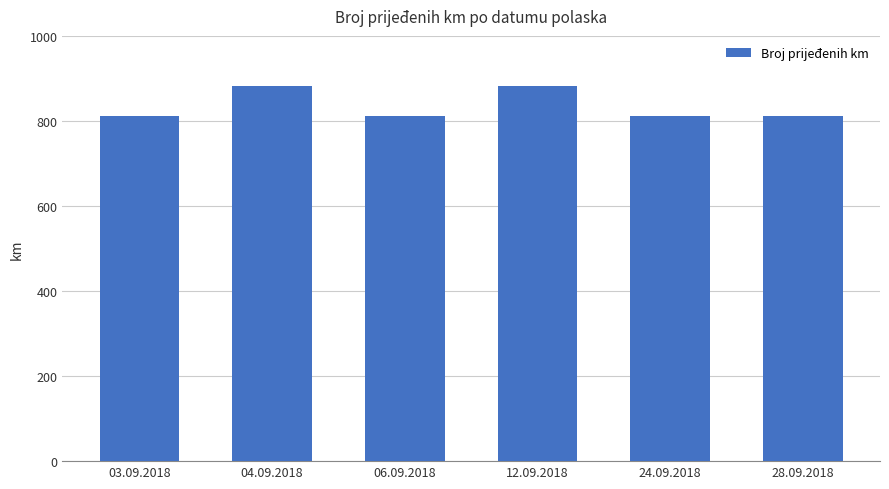

Reading left to right, extract all data points from this chart.

03.09.2018=812	04.09.2018=882	06.09.2018=812	12.09.2018=882	24.09.2018=812	28.09.2018=812